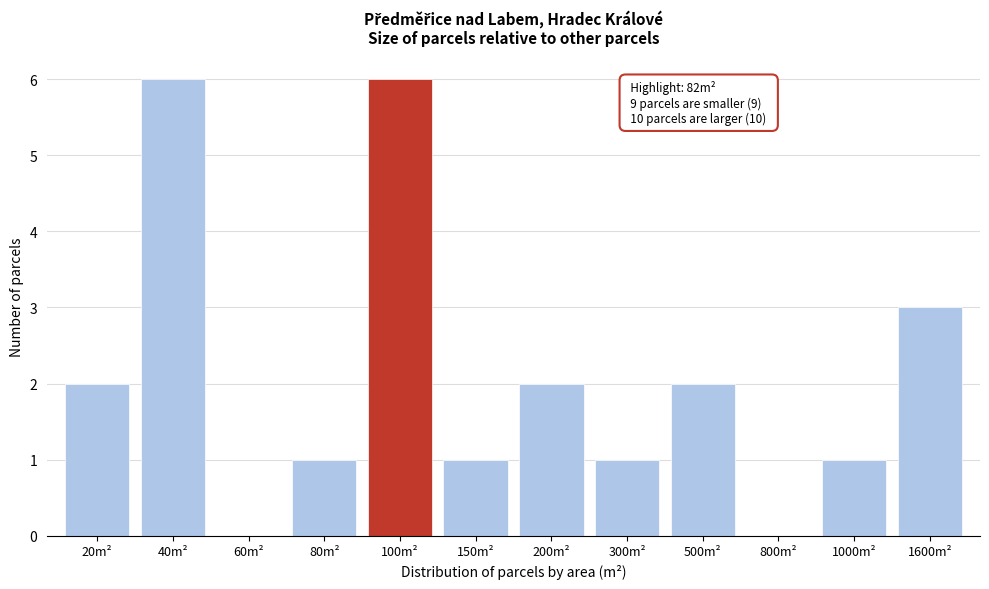

Reading left to right, list all the values displayed in this chart.

20m²=2	40m²=6	60m²=0	80m²=1	100m²=6	150m²=1	200m²=2	300m²=1	500m²=2	800m²=0	1000m²=1	1600m²=3